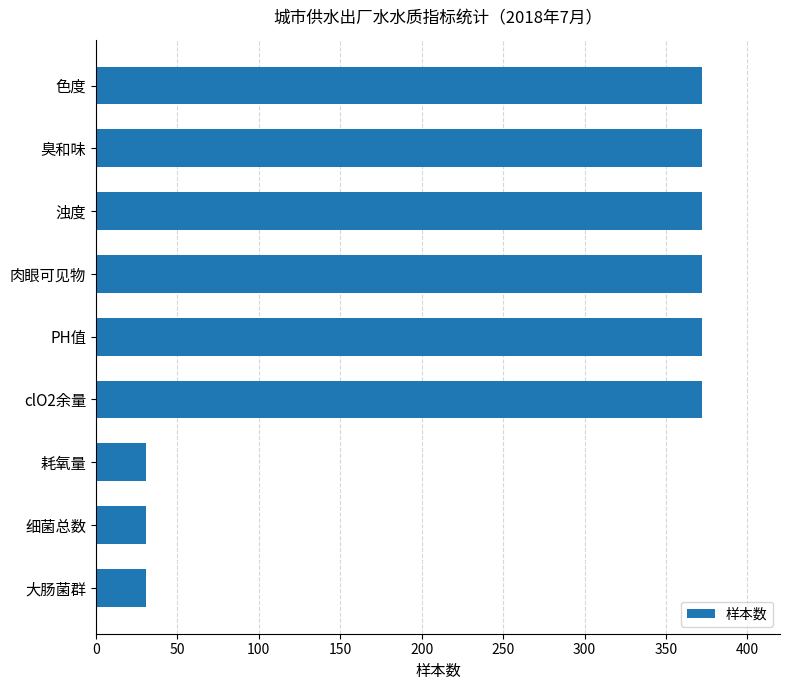

How many values are between 31 and 372?

9